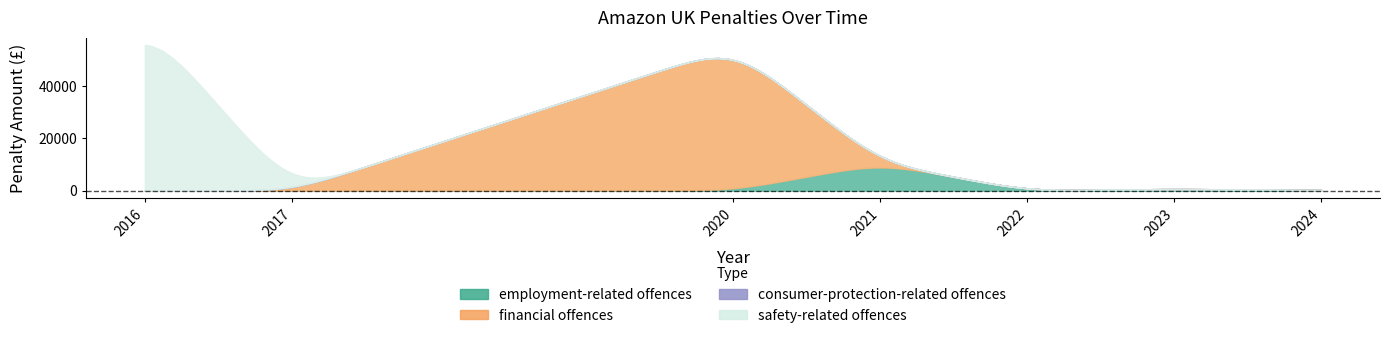

Where is the first local minimum?

2017